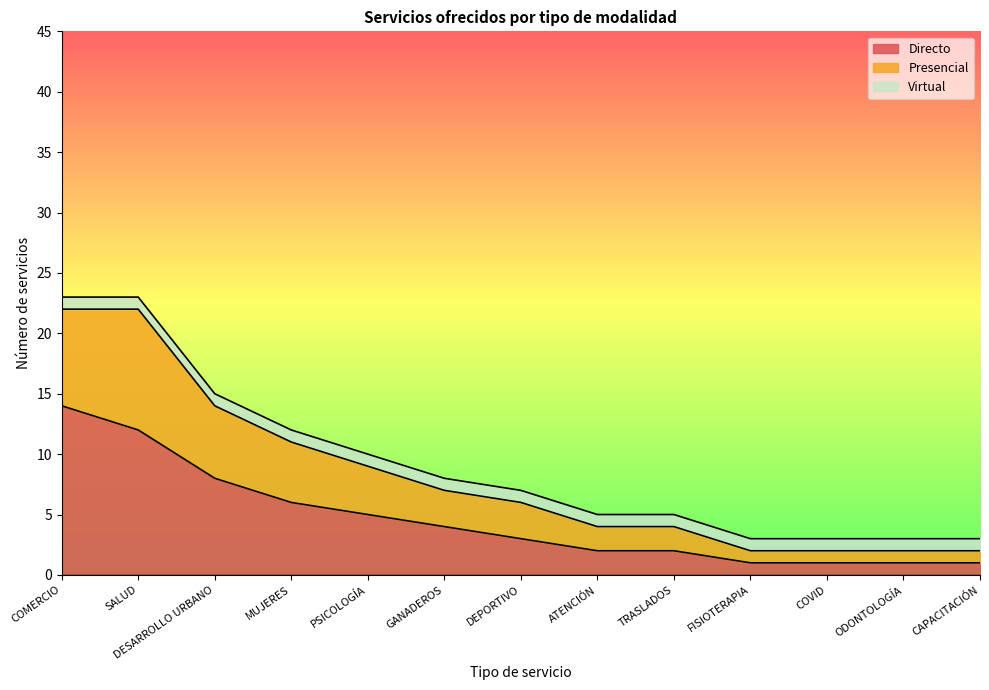

True or false: Presencial and Directo intersect in this chart.

False